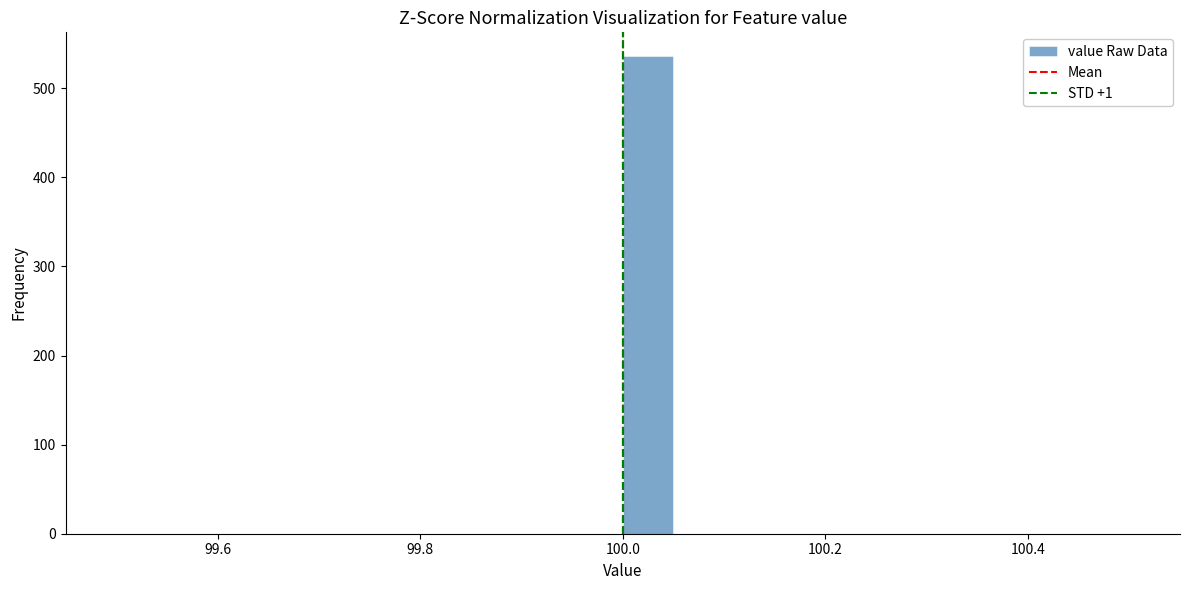

Around what value on the x-axis is the tallest bar? Give the approximate position of its centre, as read against the axis.

100.02